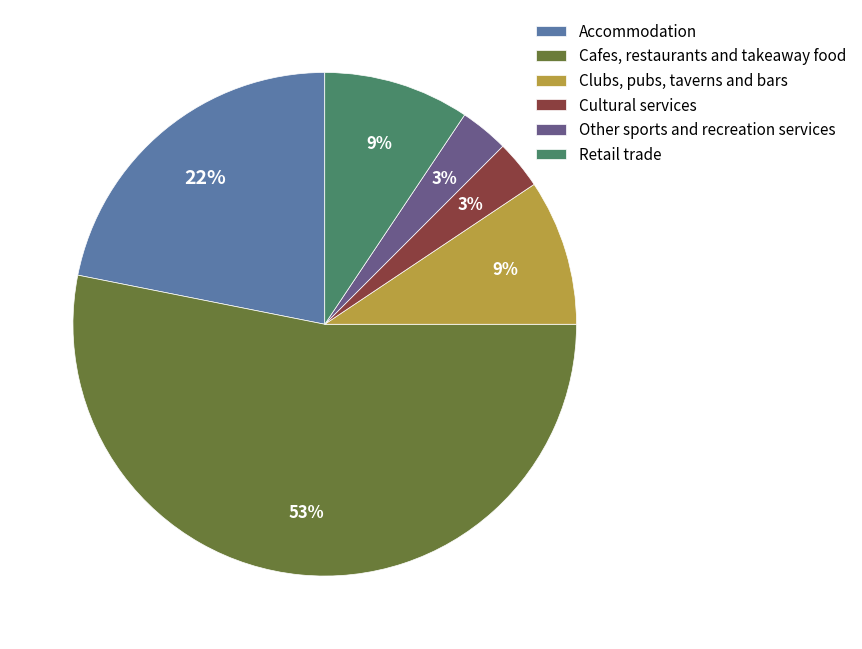

Is it true that Other sports and recreation services is 3% of the pie?

True